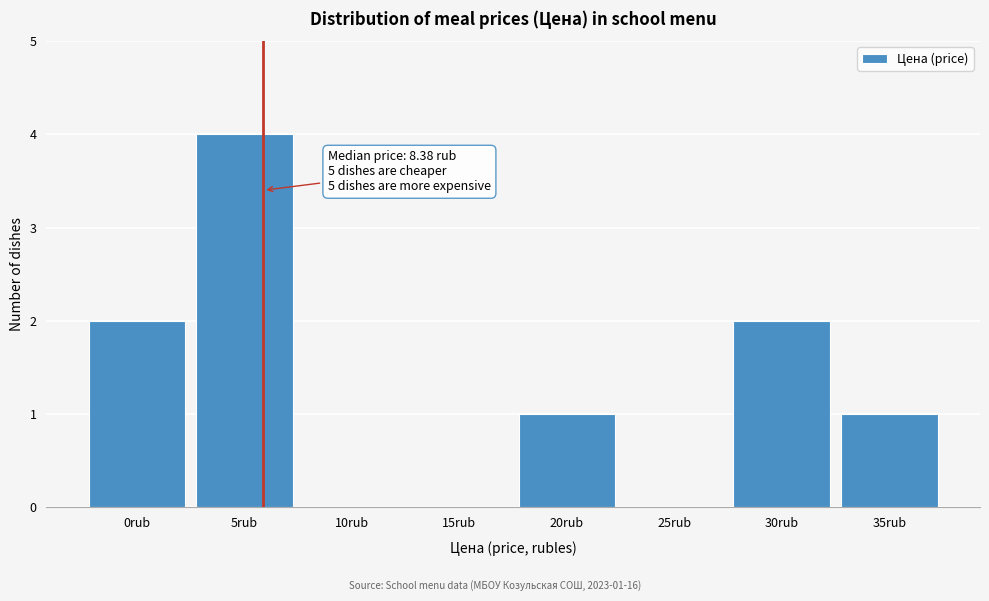

Reading right to left, what are all the values shown in this chart?

35rub=1	30rub=2	25rub=0	20rub=1	15rub=0	10rub=0	5rub=4	0rub=2